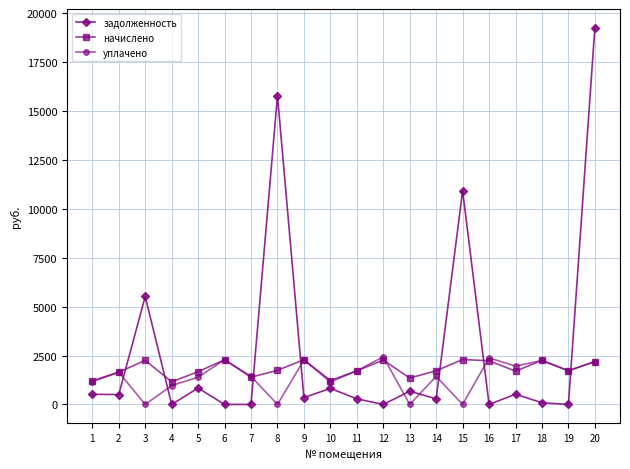

How many lines are shown in the chart?

3